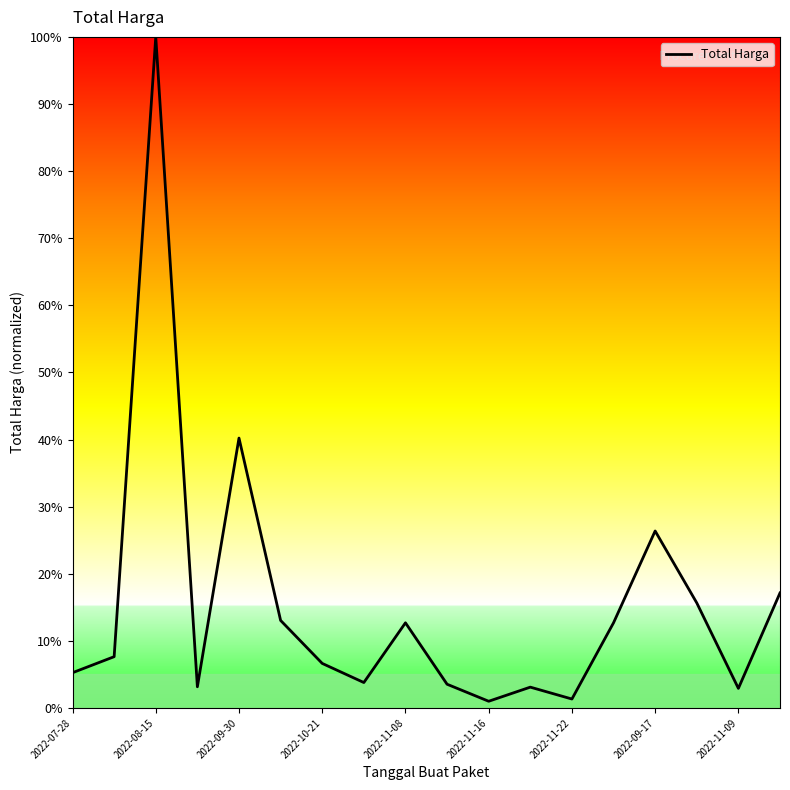

True or false: the data has more than 2 interior local peaks.

True